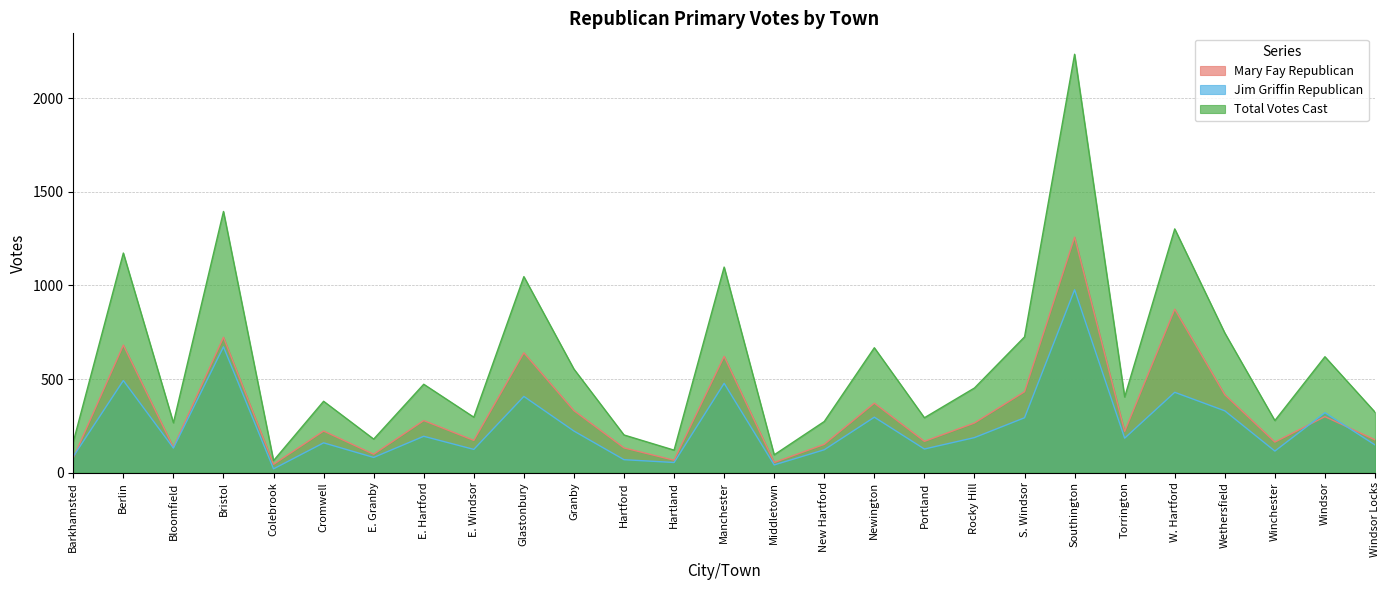

True or false: Total Votes Cast and Jim Griffin Republican intersect in this chart.

False